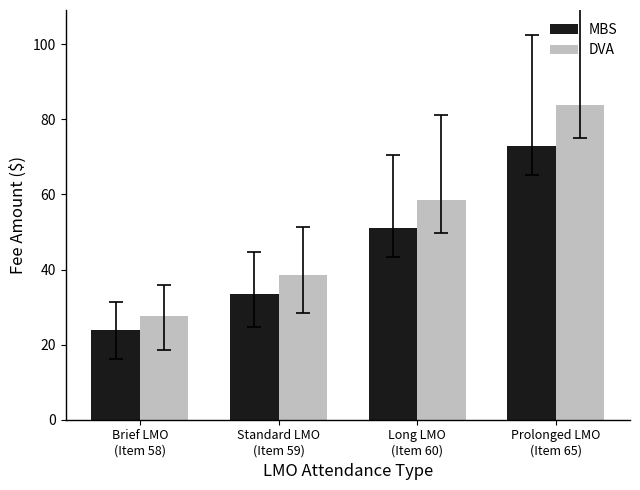

What is the difference between the second highest and second lowest values in the DVA series?

20.1